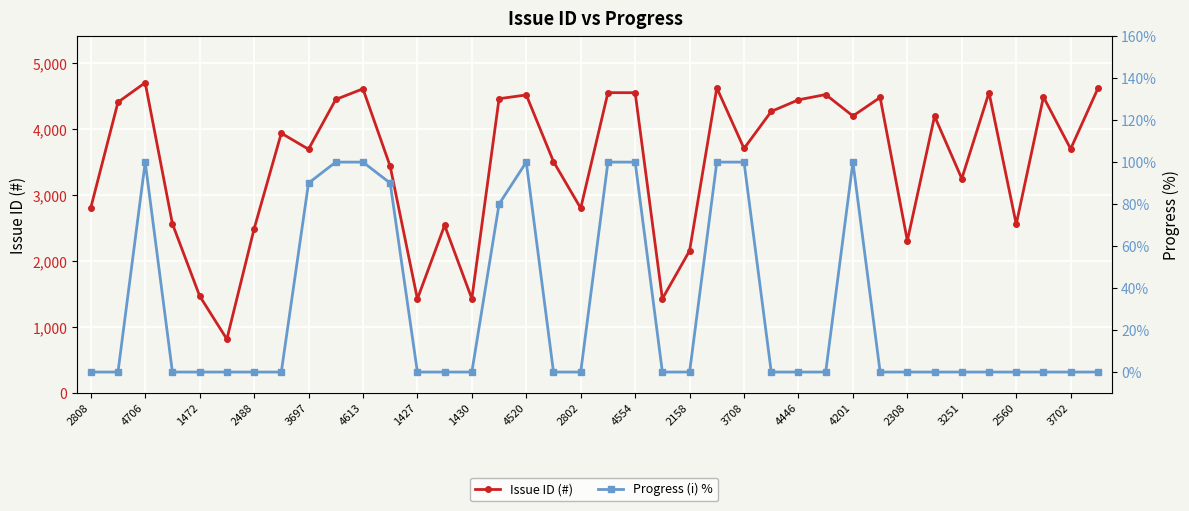

True or false: Issue ID (#) has more than 0 interior local peaks.

True